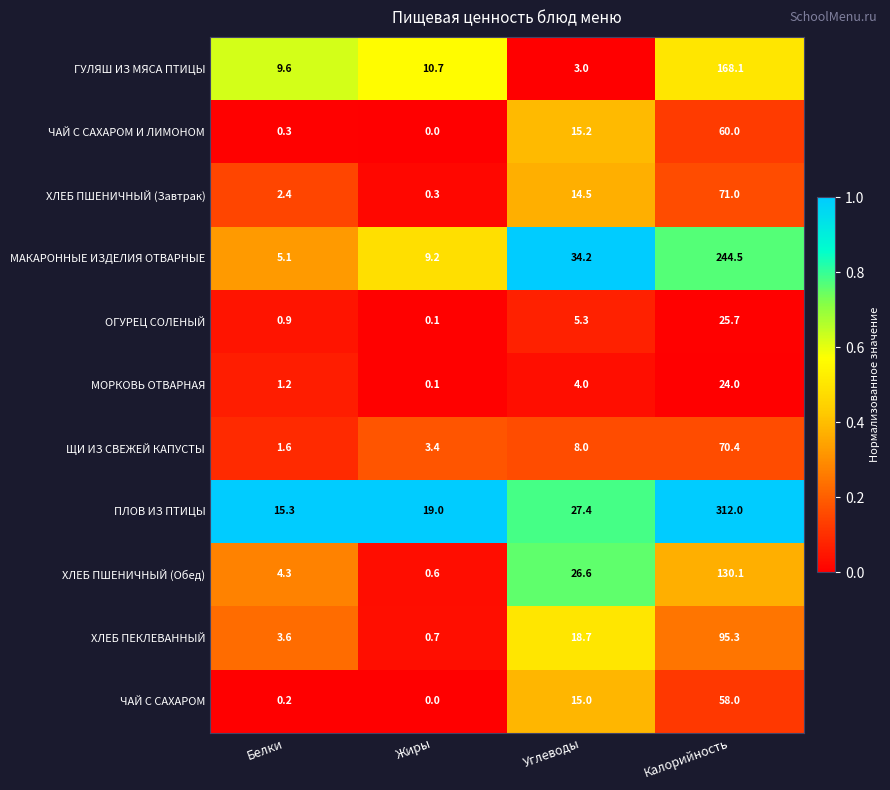

Between Жиры and Калорийность, which series saw the biggest shift?

ПЛОВ ИЗ ПТИЦЫ